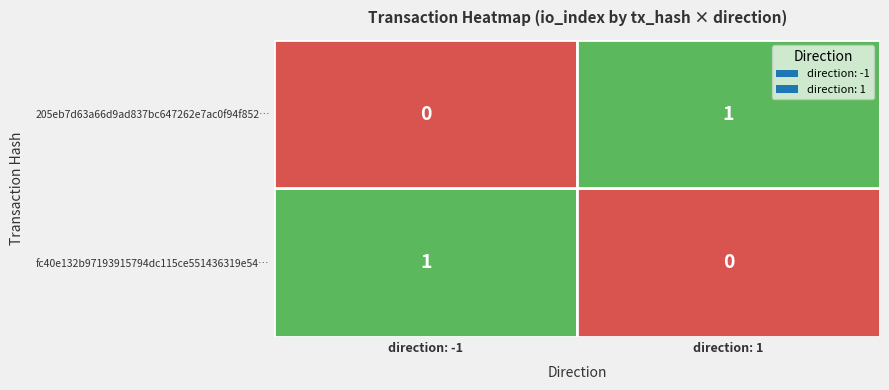

Is the value of 205eb7d63a66d9ad837bc647262e7ac0f94f852… at direction: 1 greater than the value of fc40e132b97193915794dc115ce551436319e54… at direction: 1?

Yes